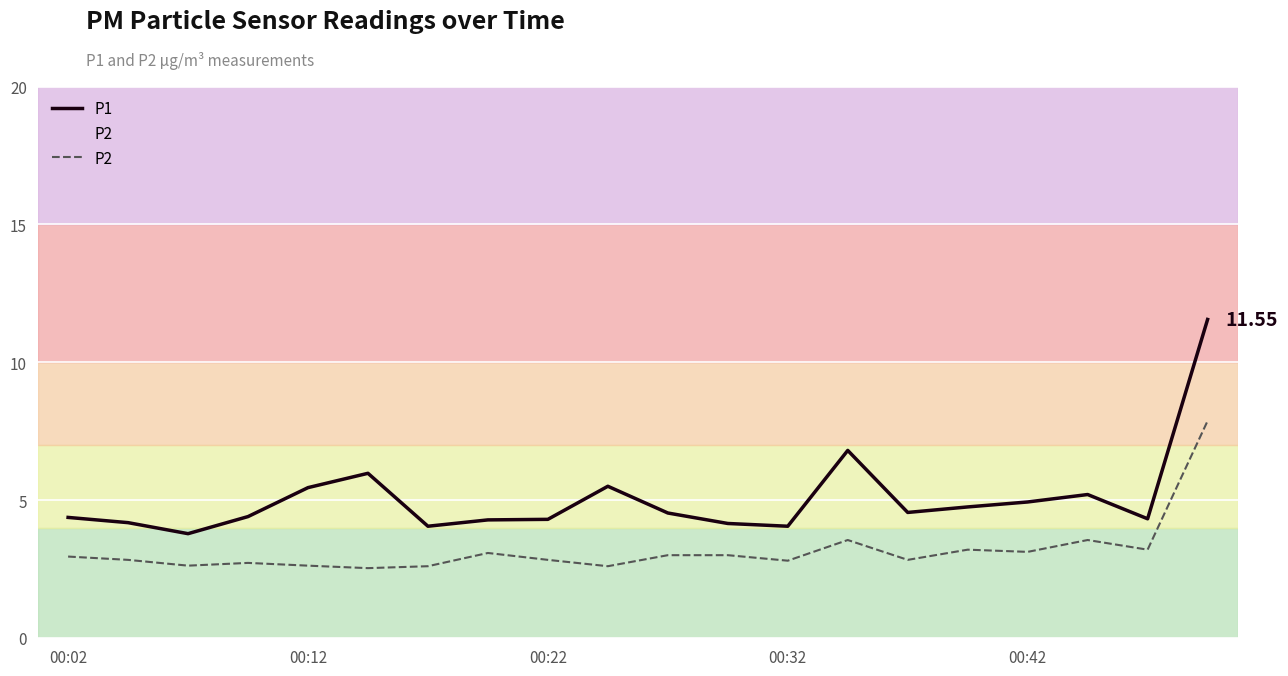

How many categories are shown in the chart?

20